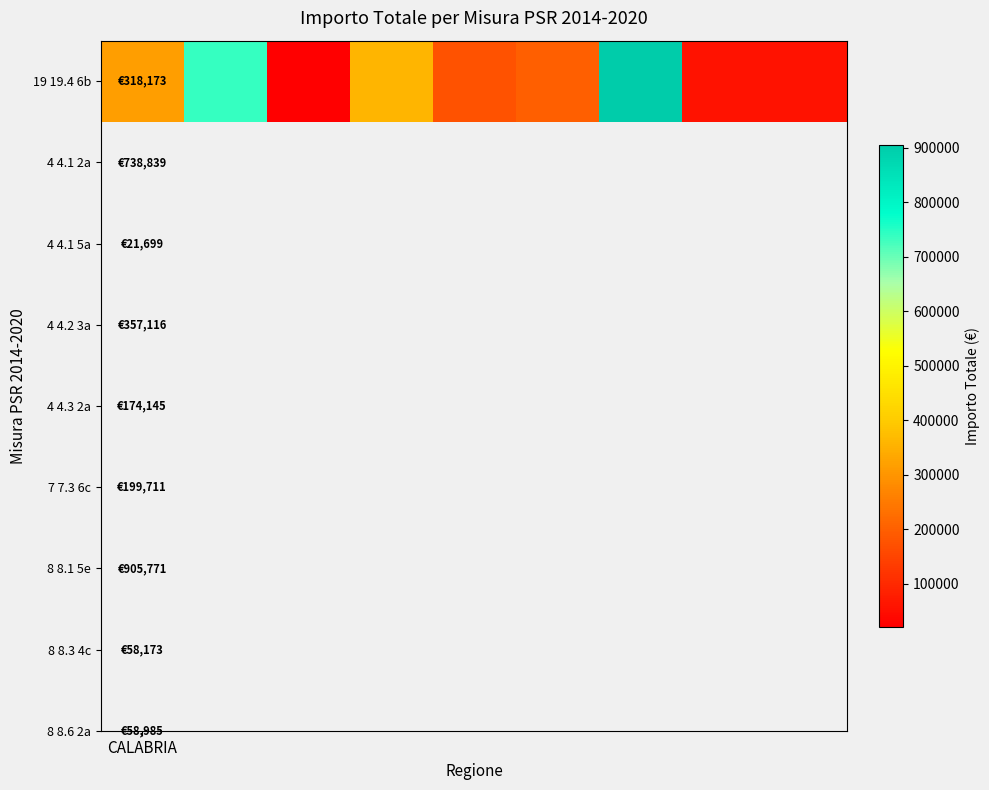

Where does the data first go above 199710?

CALABRIA